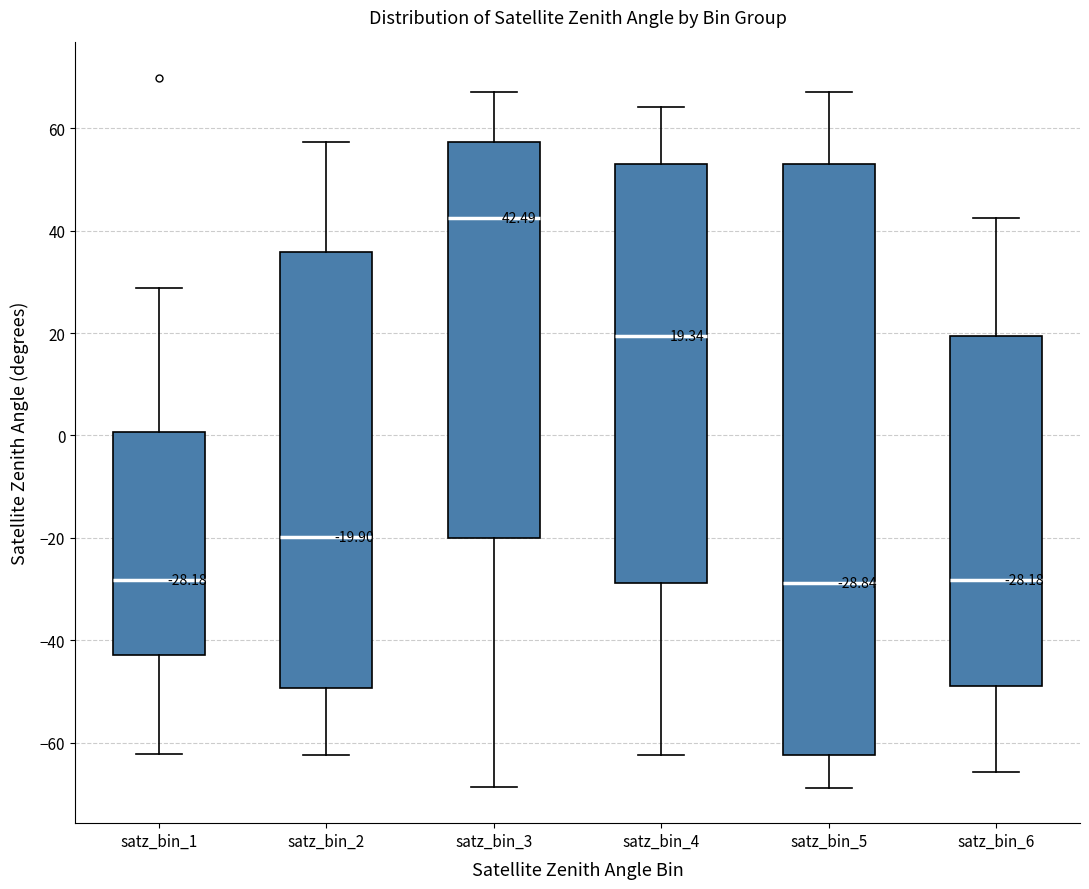

Comparing the boxes themselves (not the whiskers), which one is the tallest?

satz_bin_5